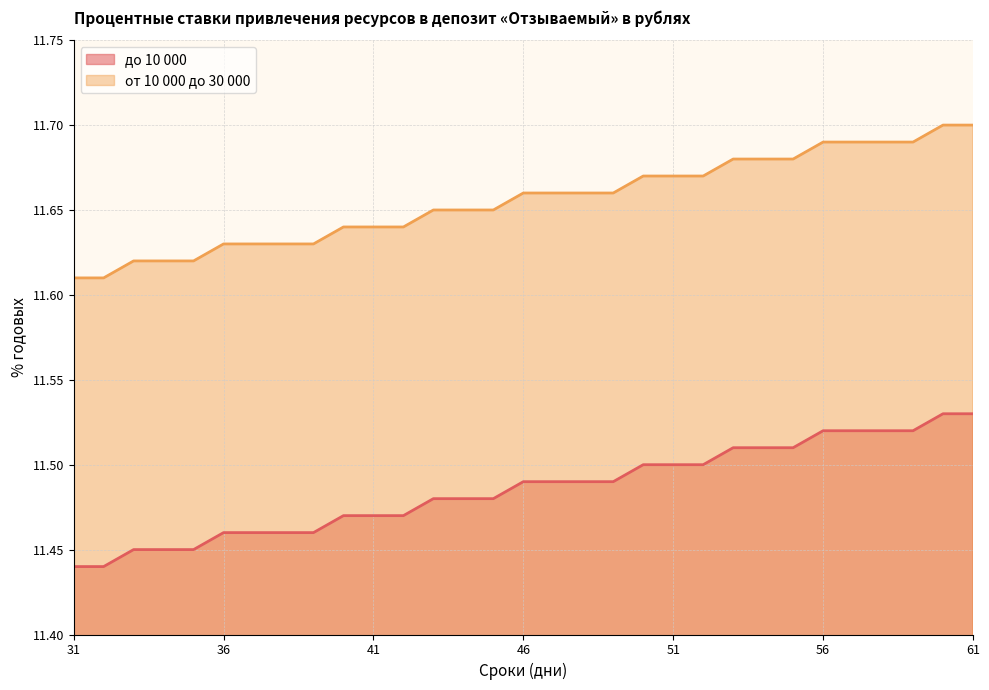

Is it true that до 10 000 equals 11.5 at 53?

True